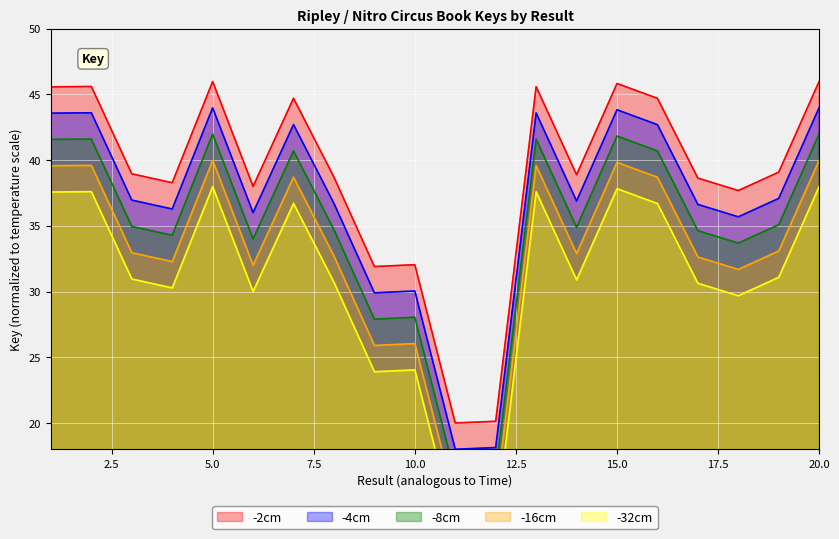

Reading right to left, list all the values displayed in this chart.

20=46.0	19=39.1	18=37.7	17=38.6	16=44.7	15=45.8	14=38.9	13=45.6	12=20.1	11=20.0	10=32.0	9=31.9	8=38.7	7=44.7	6=38.0	5=46.0	4=38.3	3=39.0	2=45.6	1=45.6